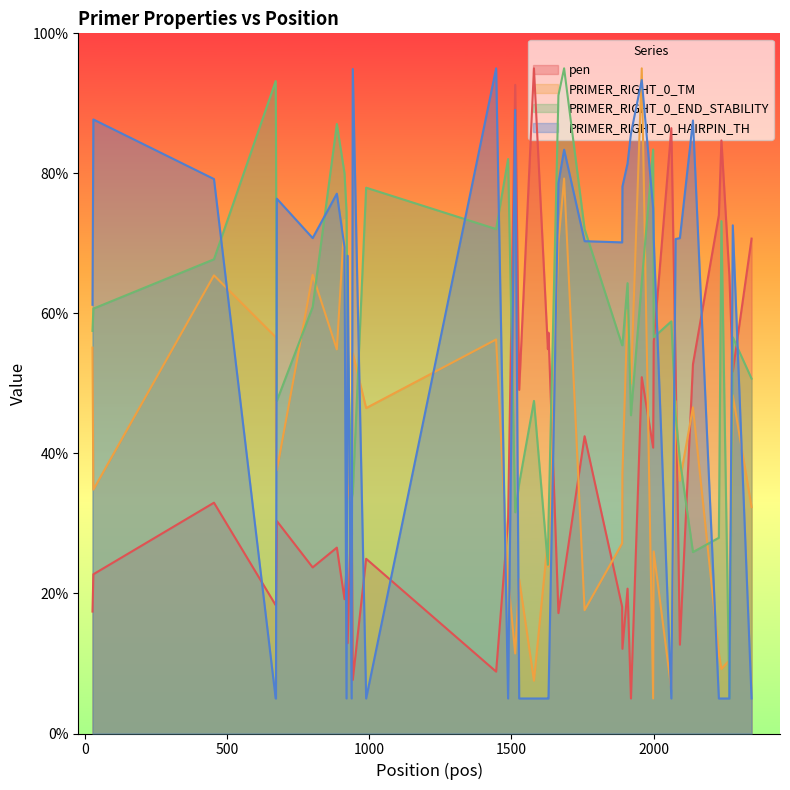

True or false: pen and PRIMER_RIGHT_0_TM intersect in this chart.

True